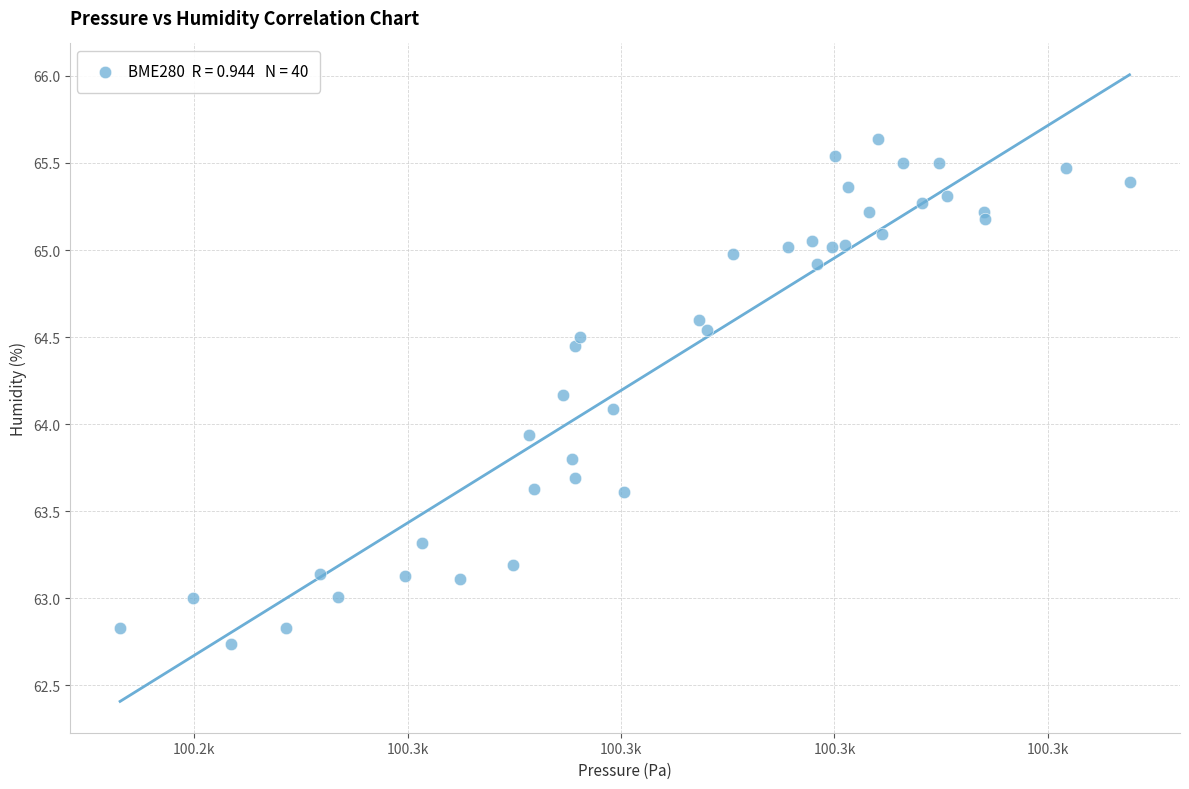

What is the range of X values (max minus min)?

94.6